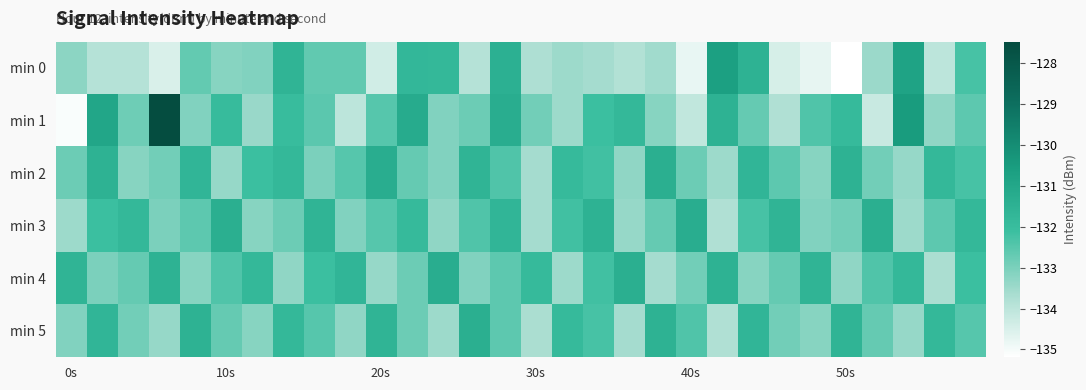

What is the smallest value displayed?

-135.2